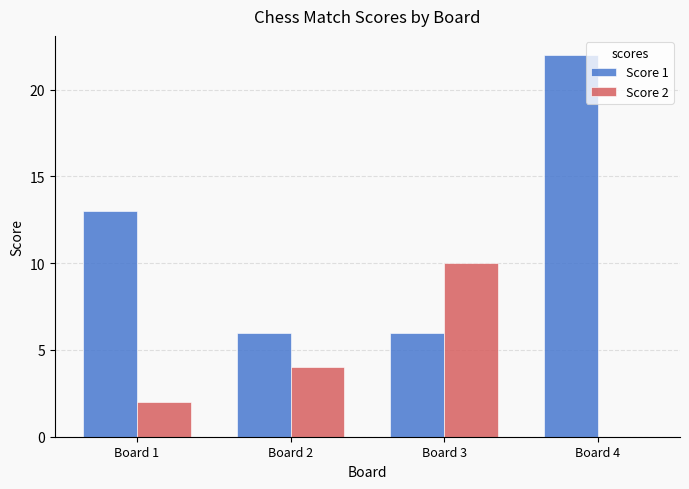

Reading left to right, what are all the values shown in this chart?

Score 1: Board 1=13	Board 2=6	Board 3=6	Board 4=22
Score 2: Board 1=2	Board 2=4	Board 3=10	Board 4=0